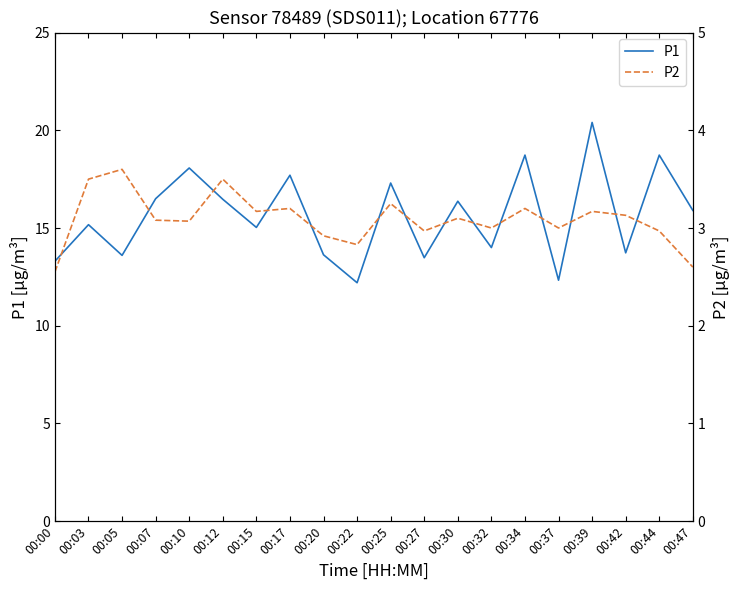

List the labels in order of P1 value, smallest first.

00:22, 00:37, 00:00, 00:27, 00:05, 00:20, 00:42, 00:32, 00:15, 00:03, 00:47, 00:30, 00:12, 00:07, 00:25, 00:17, 00:10, 00:34, 00:44, 00:39